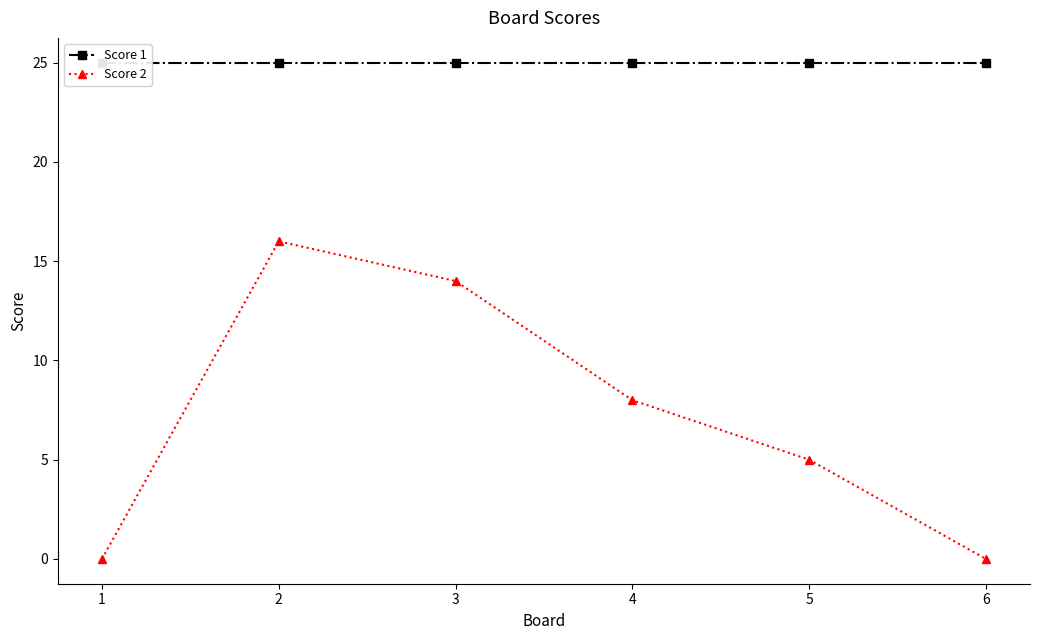

Count the Score 2 values in the range 0 to 14.

5